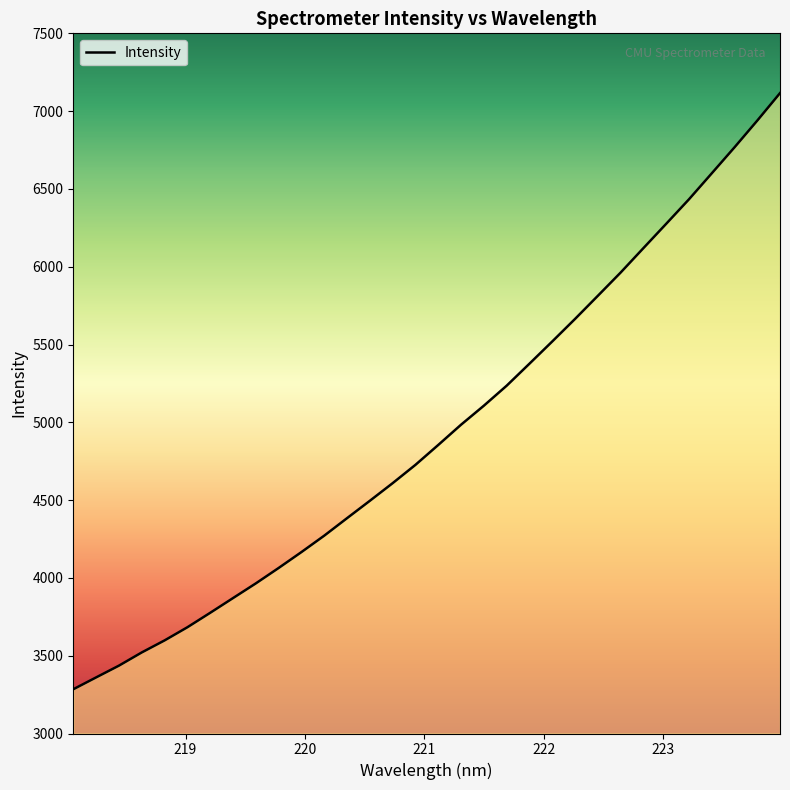

What is the maximum value shown in the chart?

7115.7